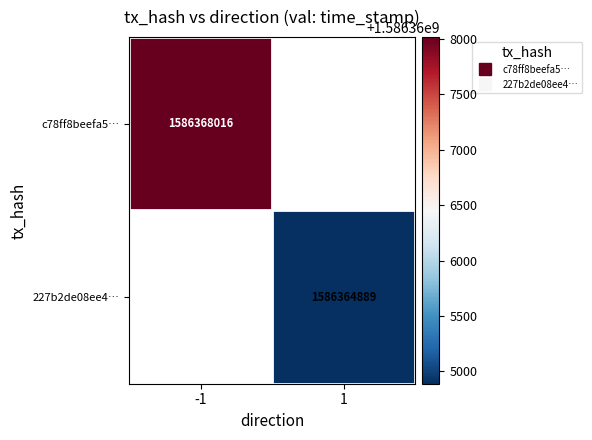

Which category has the lowest value in the 227b2de08ee4… series?

-1